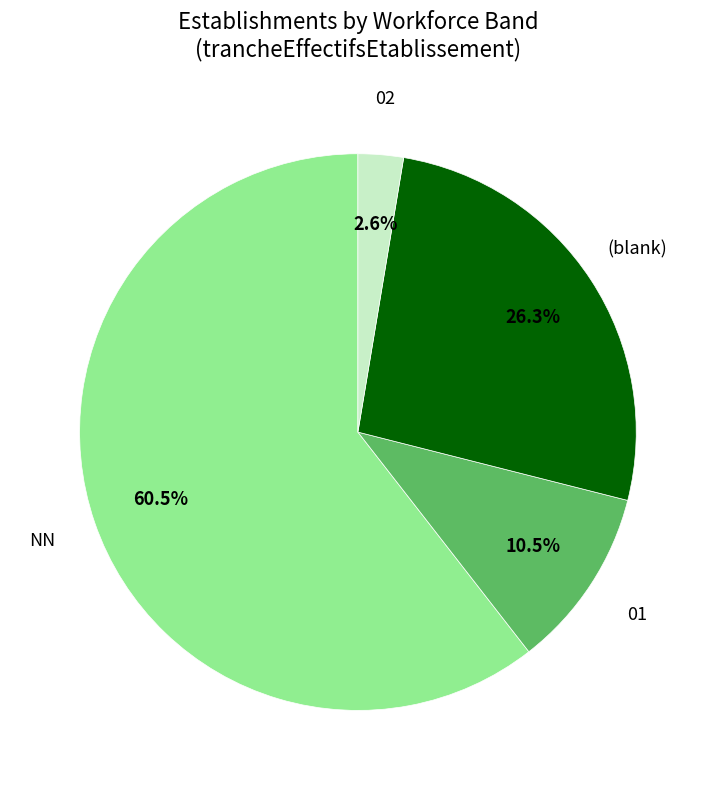

Does any single category account for the majority?

Yes